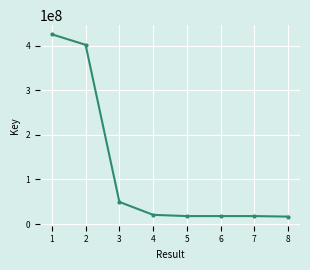

What is the average value?

121082274